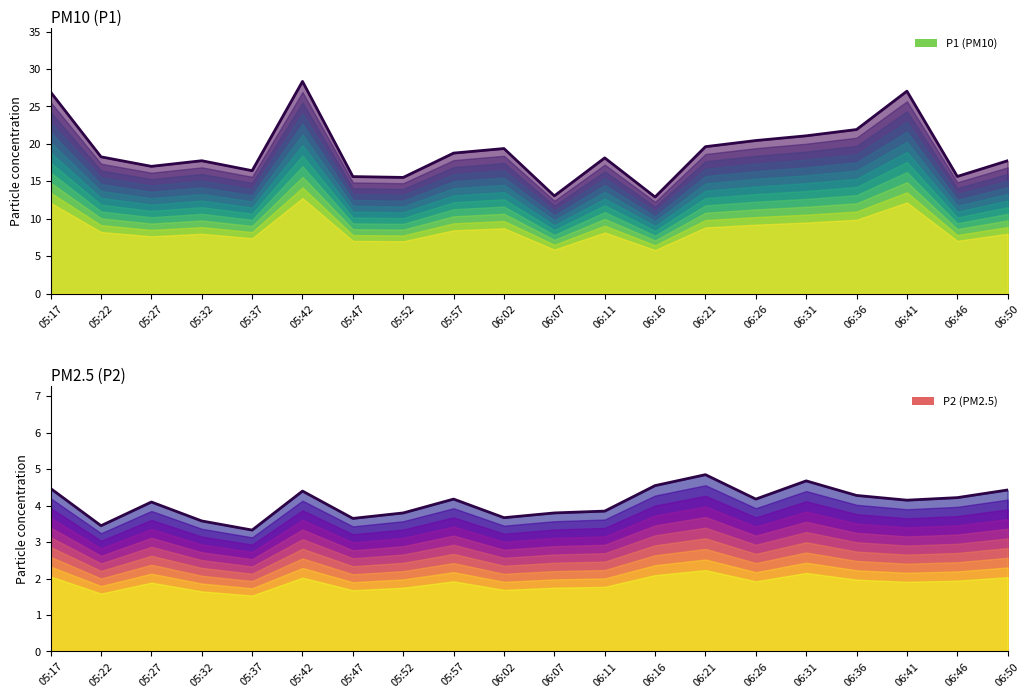

Count the number of data series in this chart.

2